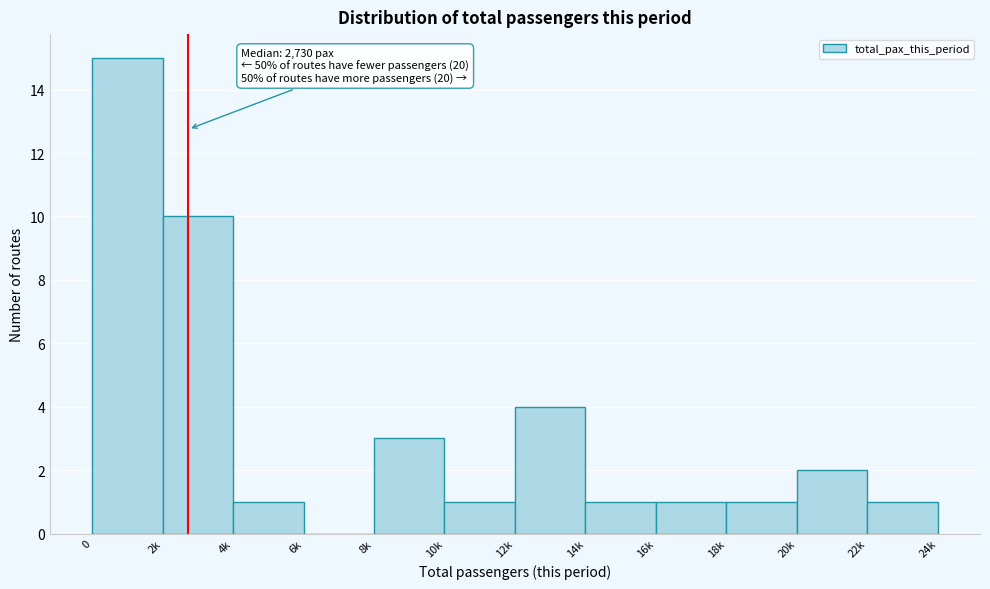

Reading right to left, transcribe all the data shown in this chart.

22k=1	20k=2	18k=1	16k=1	14k=1	12k=4	10k=1	8k=3	6k=0	4k=1	2k=10	0=15